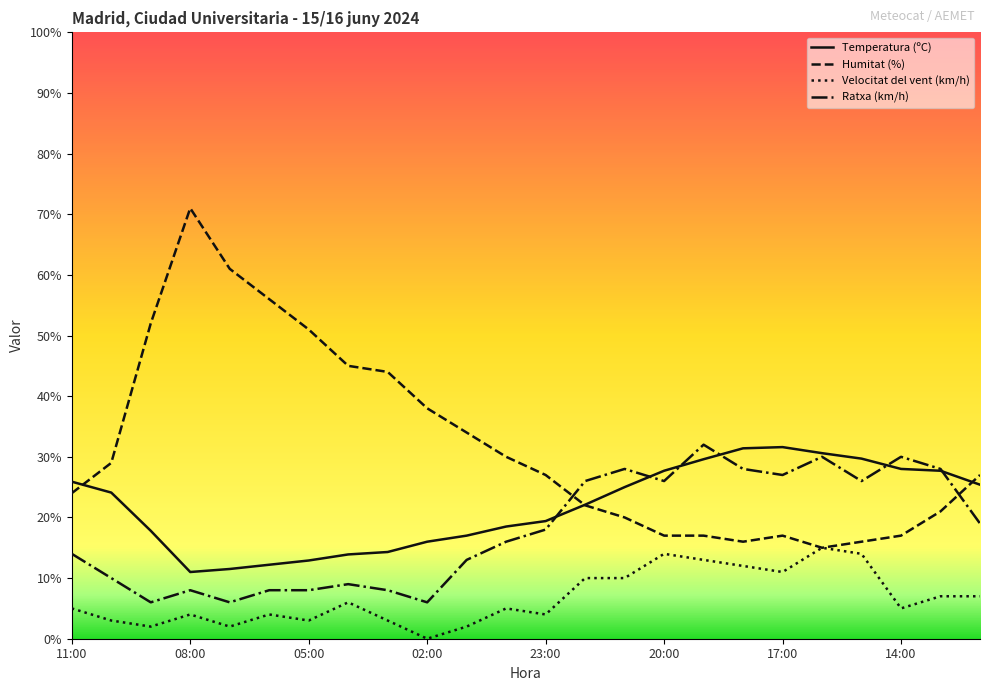

List the series in order of their overall mean, highest first.

Humitat (%), Temperatura (ºC), Ratxa (km/h), Velocitat del vent (km/h)